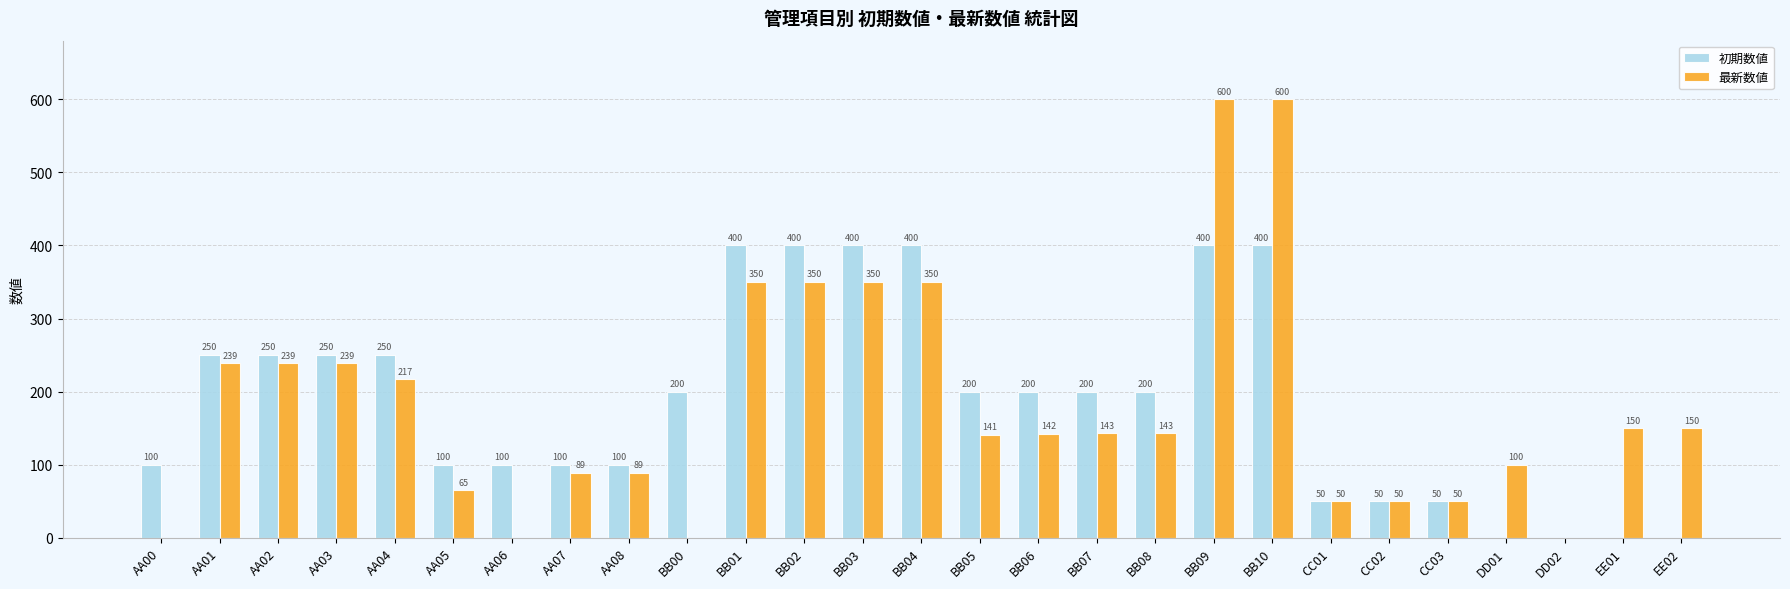

What is the maximum value for 初期数値?

400